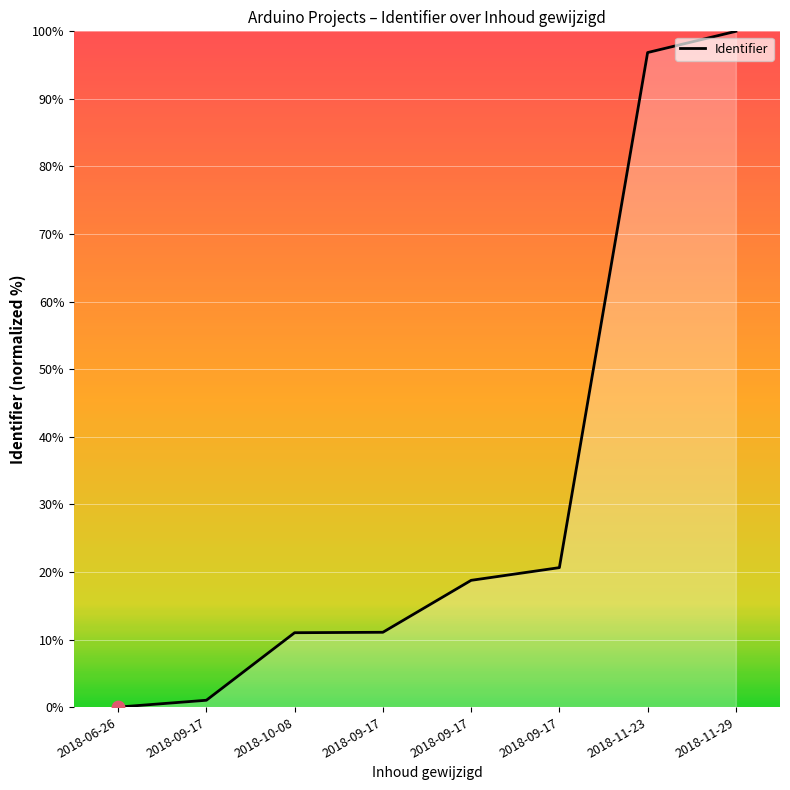

What is the ratio of the value at 2018-09-17 to the value at 2018-11-29?

0.1